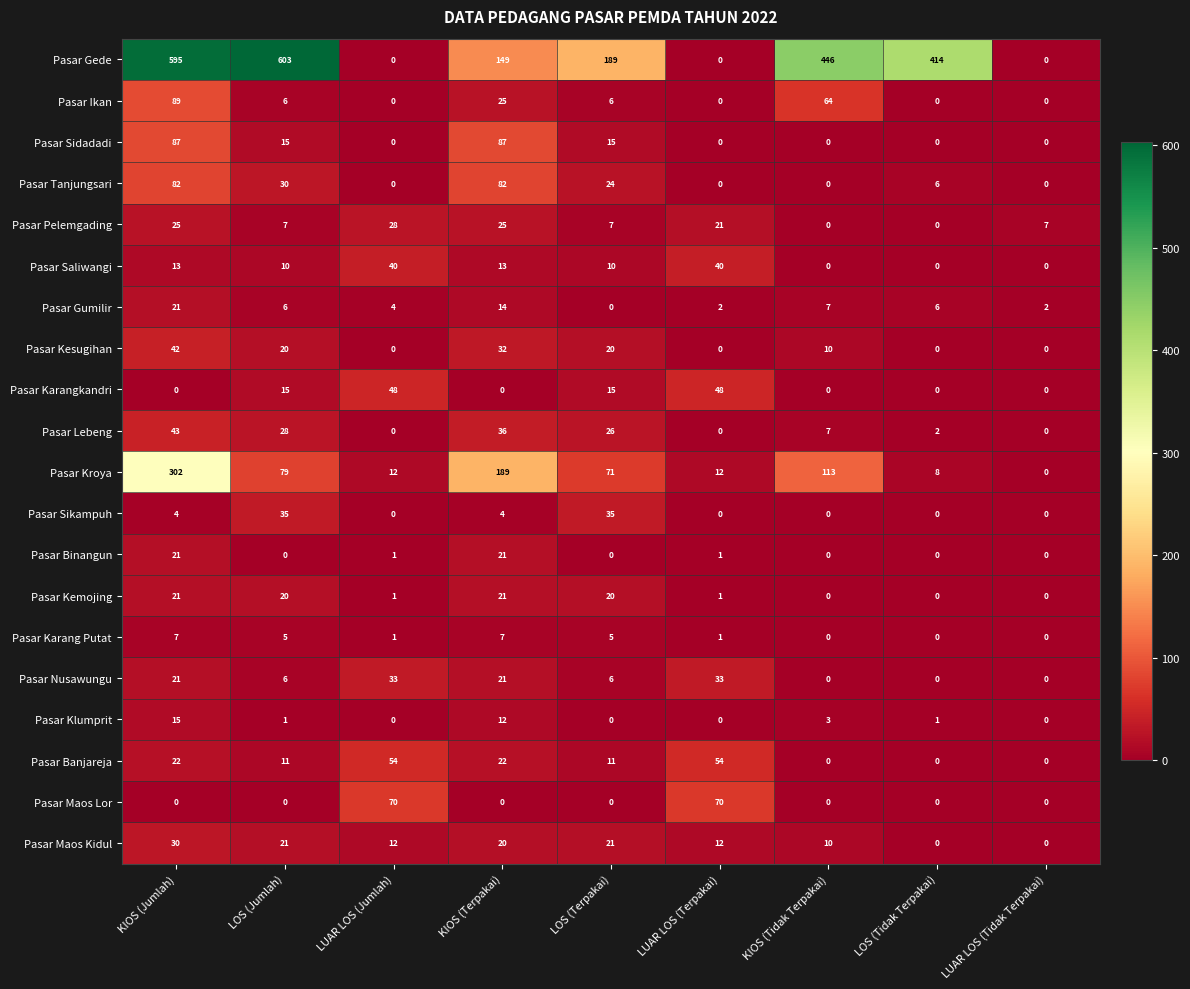

What is the average value of the Pasar Kemojing series?

9